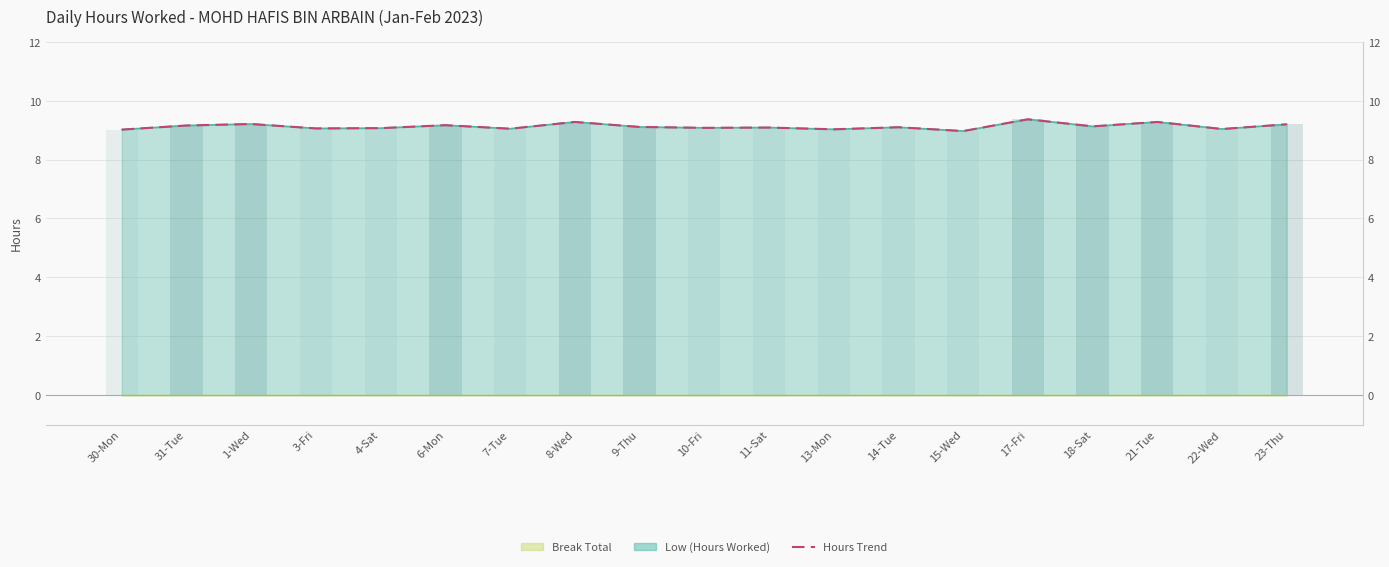

Read the value at 9-Thu.

9.1